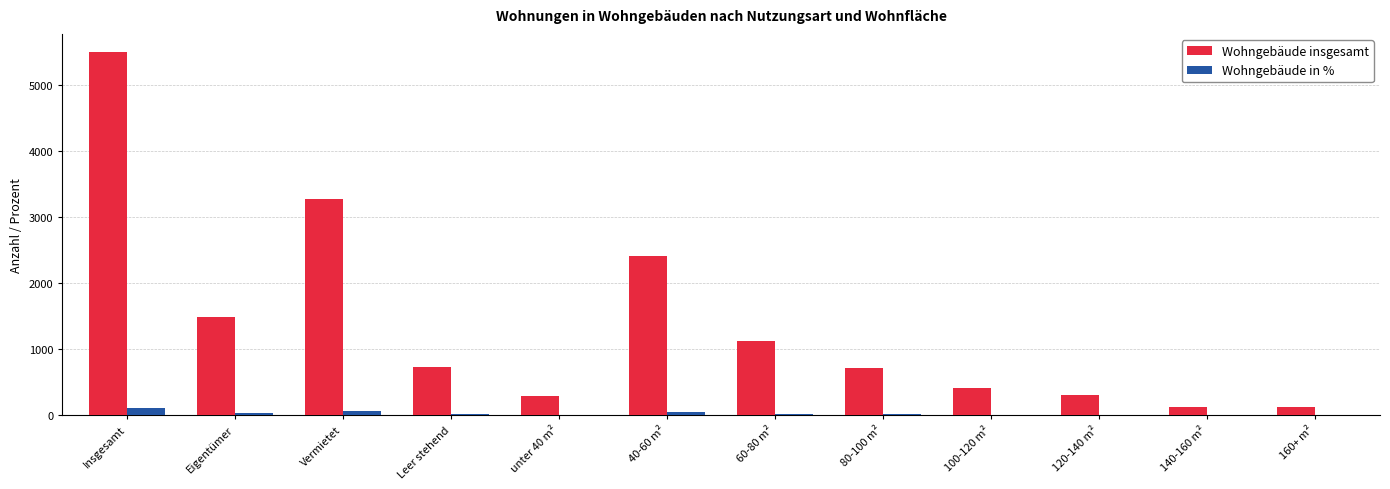

How many data points in Wohngebäude in % are above 13?

6